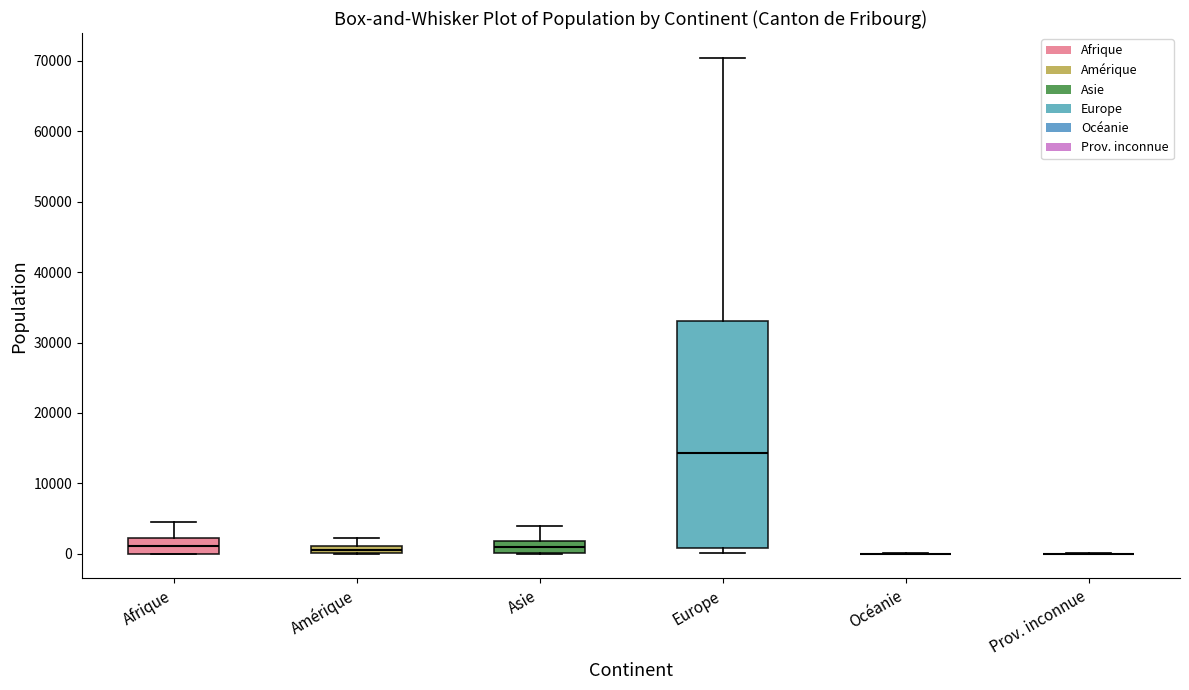

Where is the lower edge of the box for Amérique on the y-axis? The values are not printed on the chart, so give them approximately, as read against the axis.

0